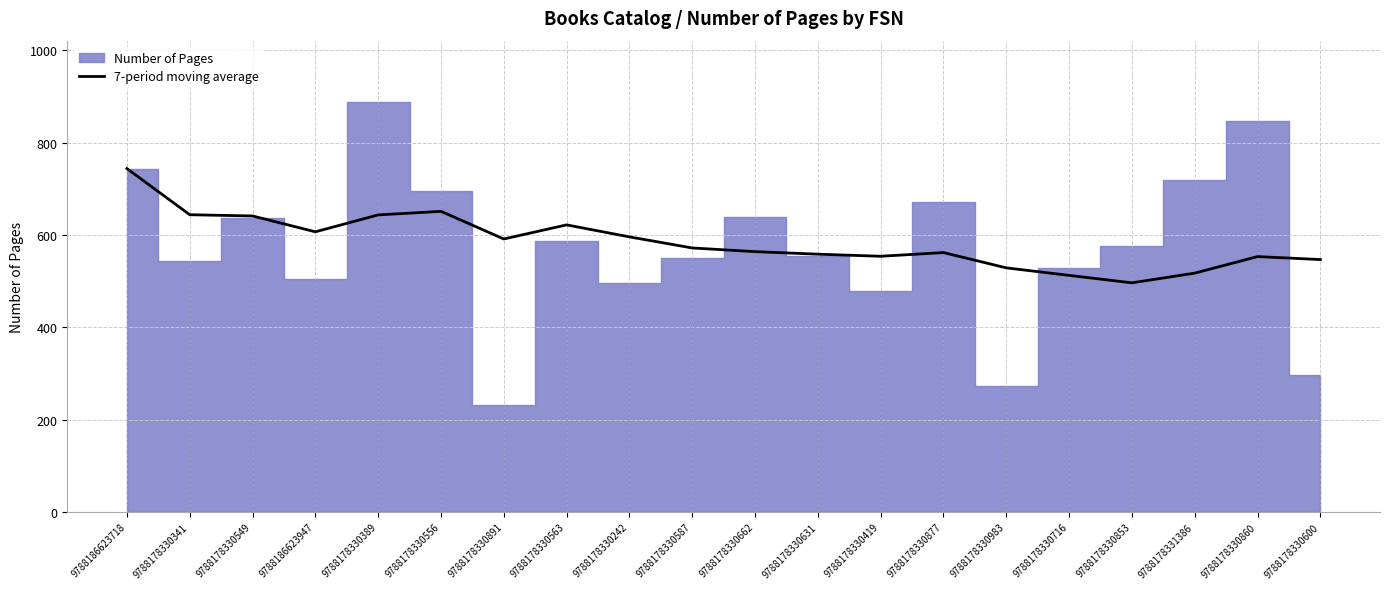

Where does the data first go above 572?

9788186623718